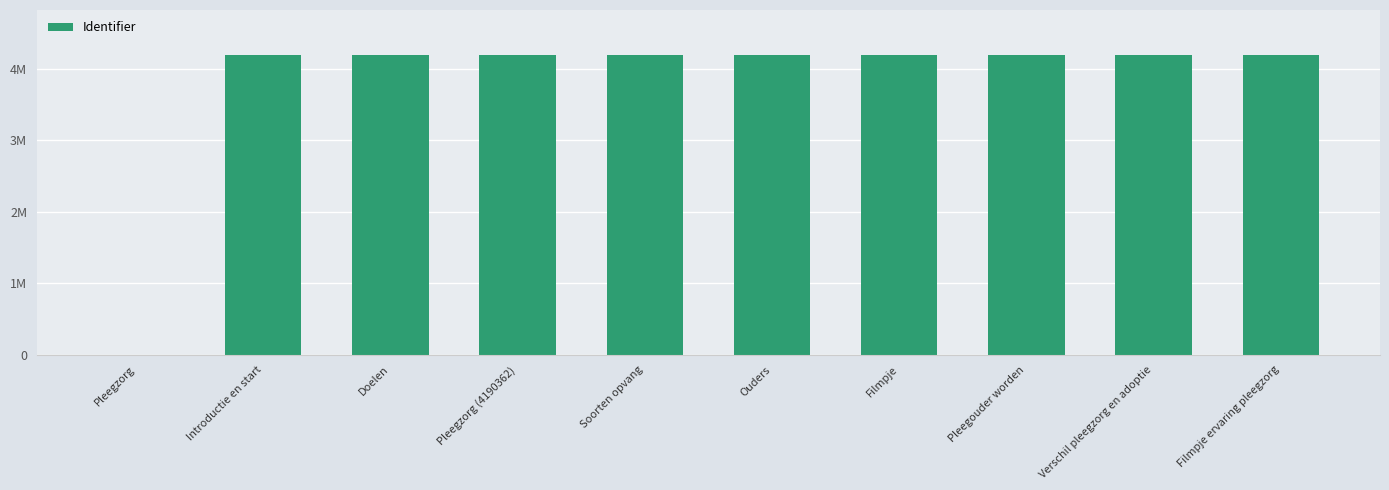

What is the ratio of the value at Ouders to the value at Verschil pleegzorg en adoptie?

1.0